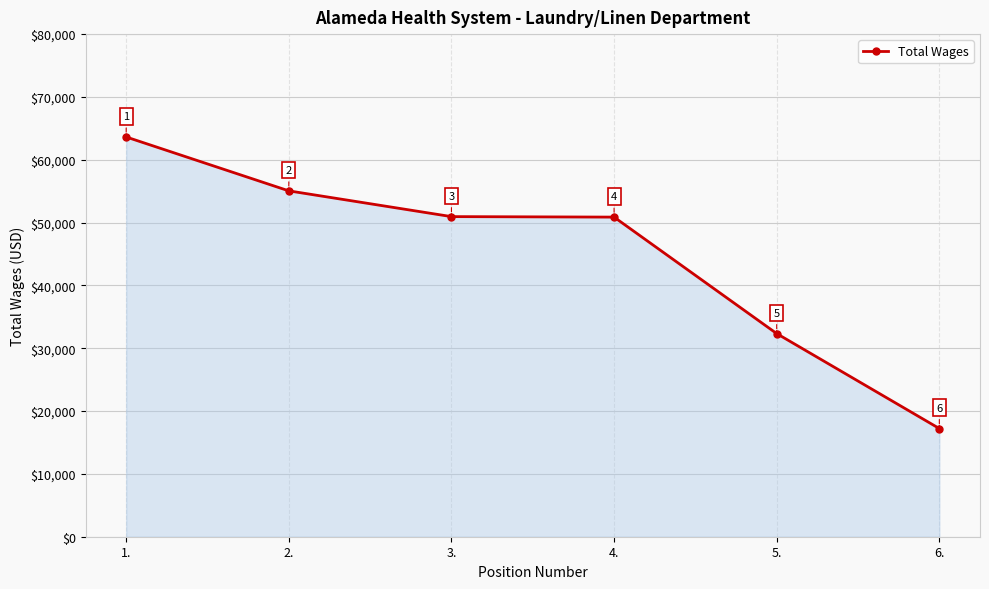

What is the value of the 2nd point from the left?

55050